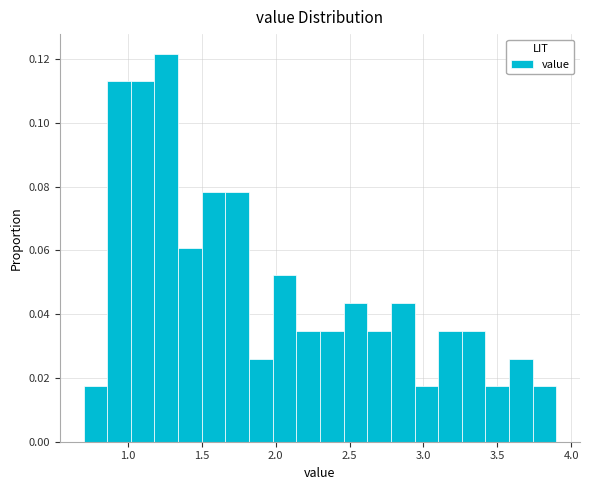

Around what value on the x-axis is the tallest bar? Give the approximate position of its centre, as read against the axis.

1.25